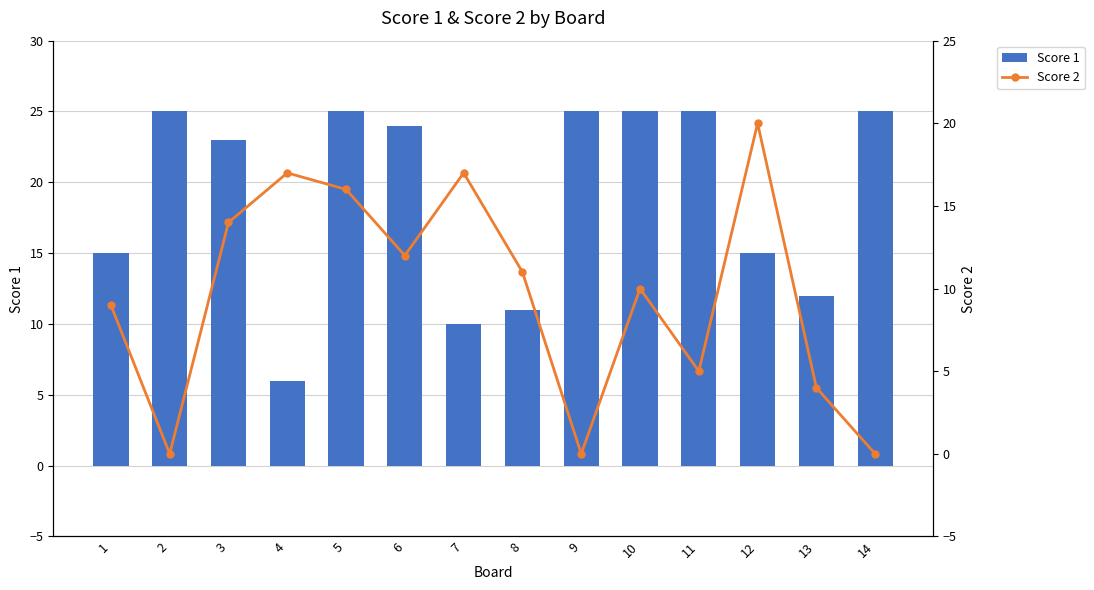

List the labels in order of Score 1 value, largest first.

2, 5, 9, 10, 11, 14, 6, 3, 1, 12, 13, 8, 7, 4